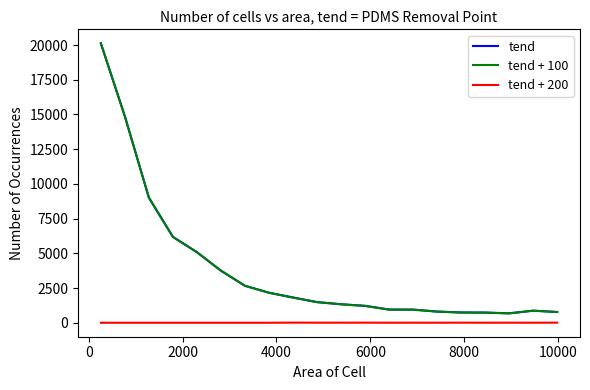

How many lines are shown in the chart?

3